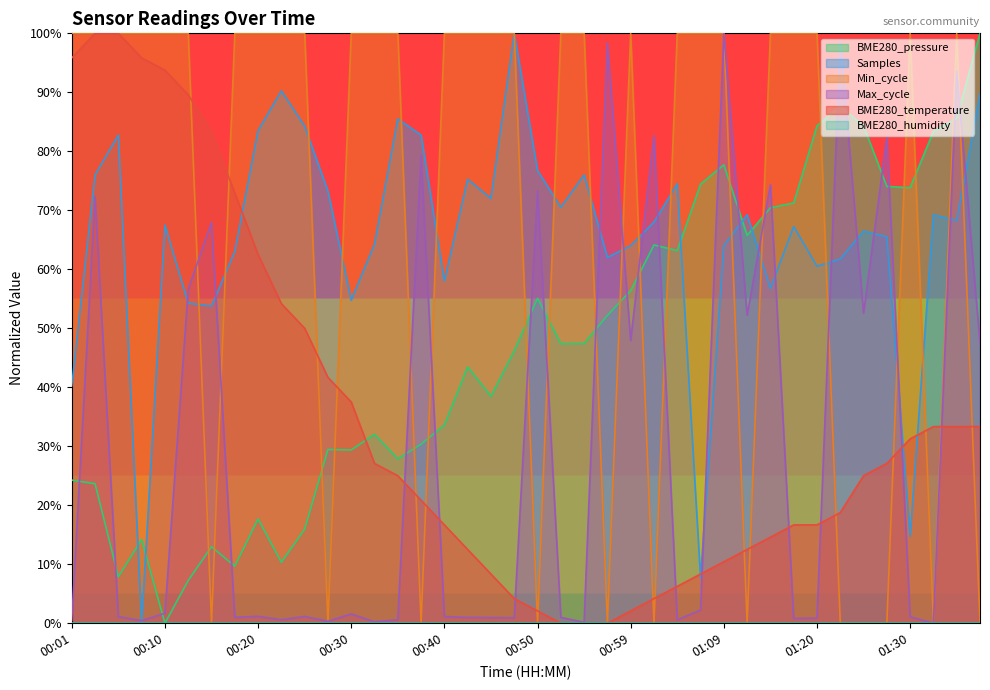

What is the maximum value shown in the chart?

100.0